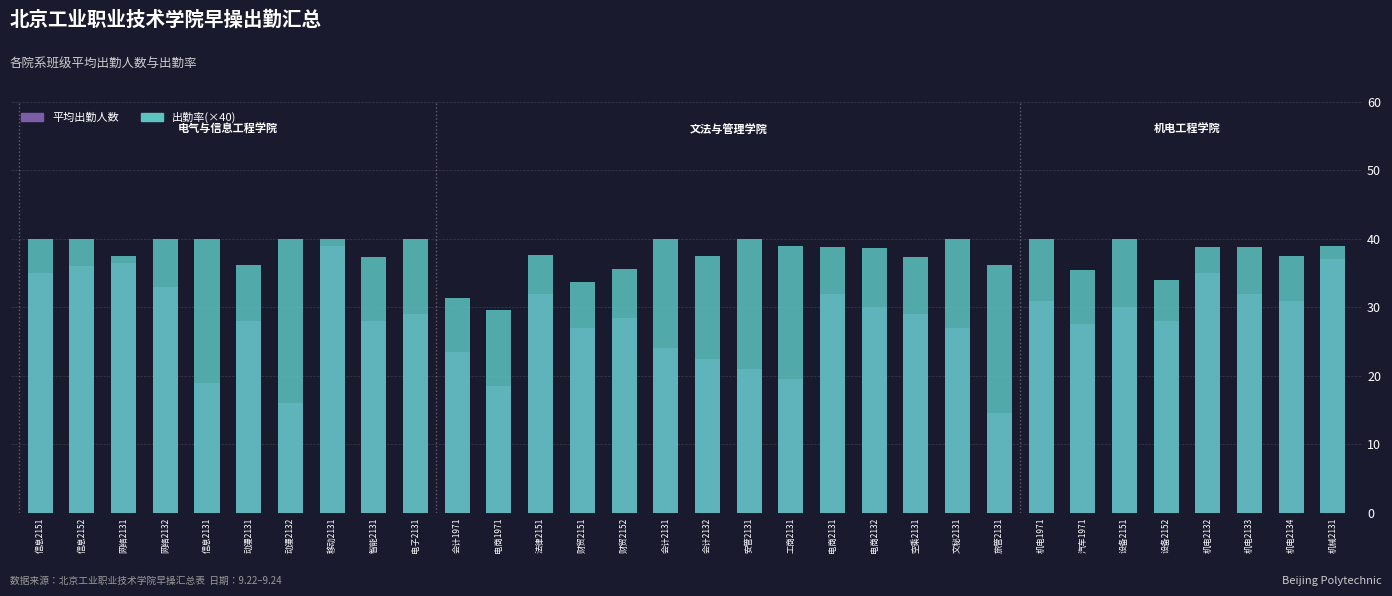

What is the label of the 9th bar from the right?

旅管2131